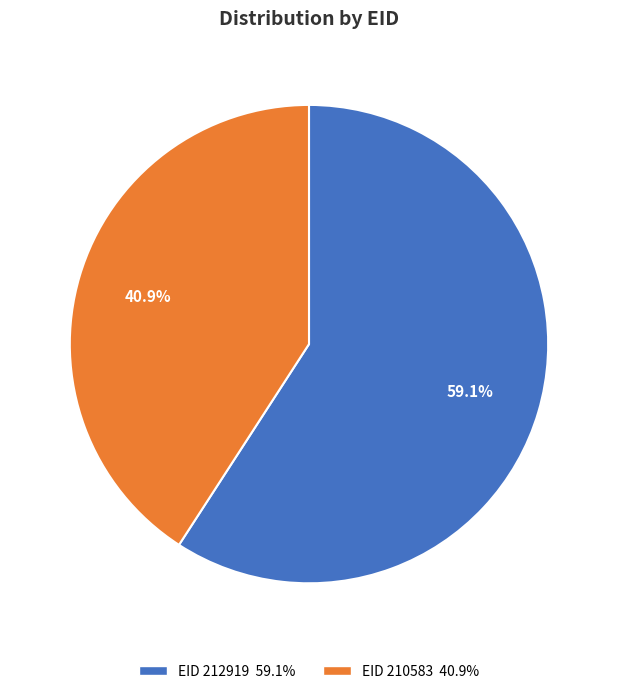

Is there a majority slice in this chart?

Yes